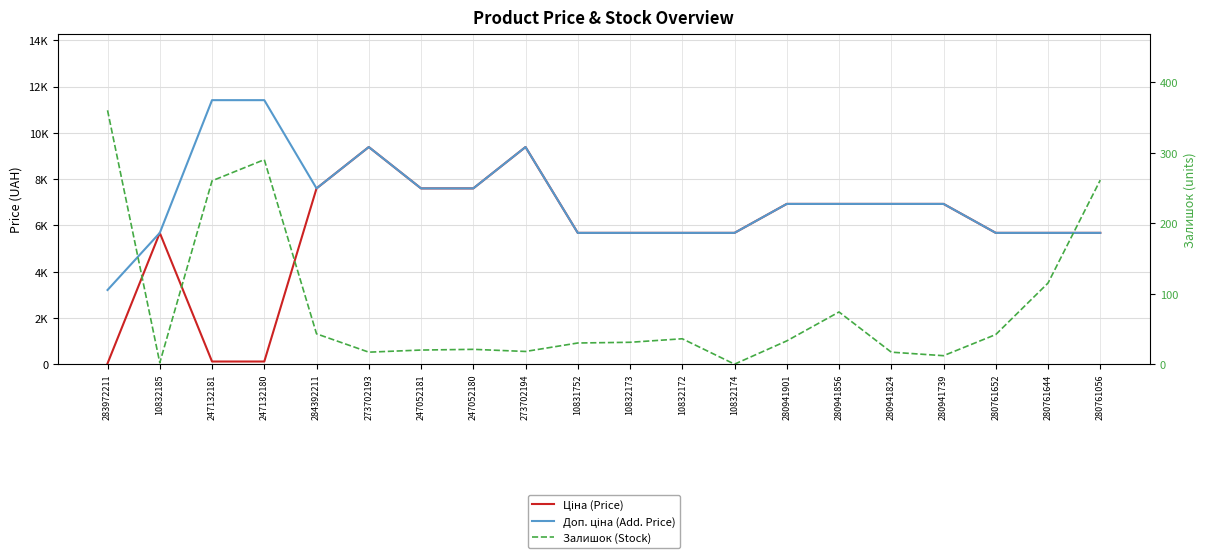

Reading left to right, what are all the values shown in this chart?

Ціна (Price): 283972211=32.0	10832185=5673.8	247132181=114.1	247132180=114.1	284392211=7596.5	273702193=9384.0	247052181=7596.5	247052180=7596.5	273702194=9384.0	10831752=5673.8	10832173=5673.8	10832172=5673.8	10832174=5673.8	280941901=6925.7	280941856=6925.7	280941824=6925.7	280941739=6925.7	280761652=5673.8	280761644=5673.8	280761056=5673.8
Доп. ціна (Add. Price): 283972211=3205.0	10832185=5673.8	247132181=11410.0	247132180=11410.0	284392211=7596.5	273702193=9384.0	247052181=7596.5	247052180=7596.5	273702194=9384.0	10831752=5673.8	10832173=5673.8	10832172=5673.8	10832174=5673.8	280941901=6925.7	280941856=6925.7	280941824=6925.7	280941739=6925.7	280761652=5673.8	280761644=5673.8	280761056=5673.8
Залишок (Stock): 283972211=360.0	10832185=2.0	247132181=260.0	247132180=290.0	284392211=43.0	273702193=17.0	247052181=20.0	247052180=21.0	273702194=18.0	10831752=30.0	10832173=31.0	10832172=36.0	10832174=0.0	280941901=33.0	280941856=74.0	280941824=17.0	280941739=12.0	280761652=42.0	280761644=115.0	280761056=261.0